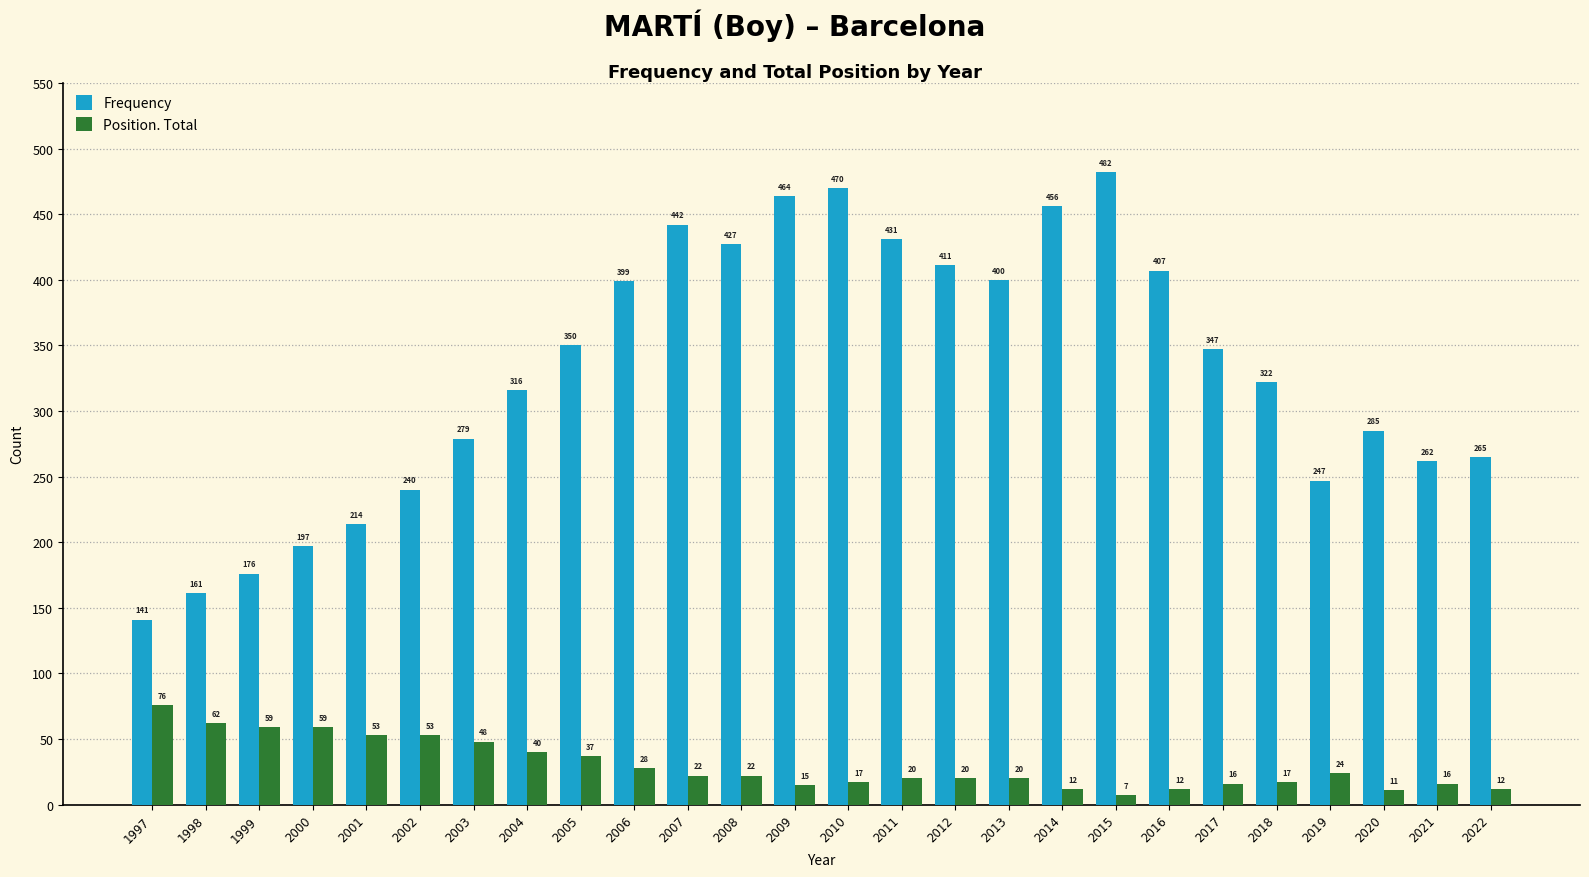

True or false: Position. Total has a value of 90 at 2001.

False